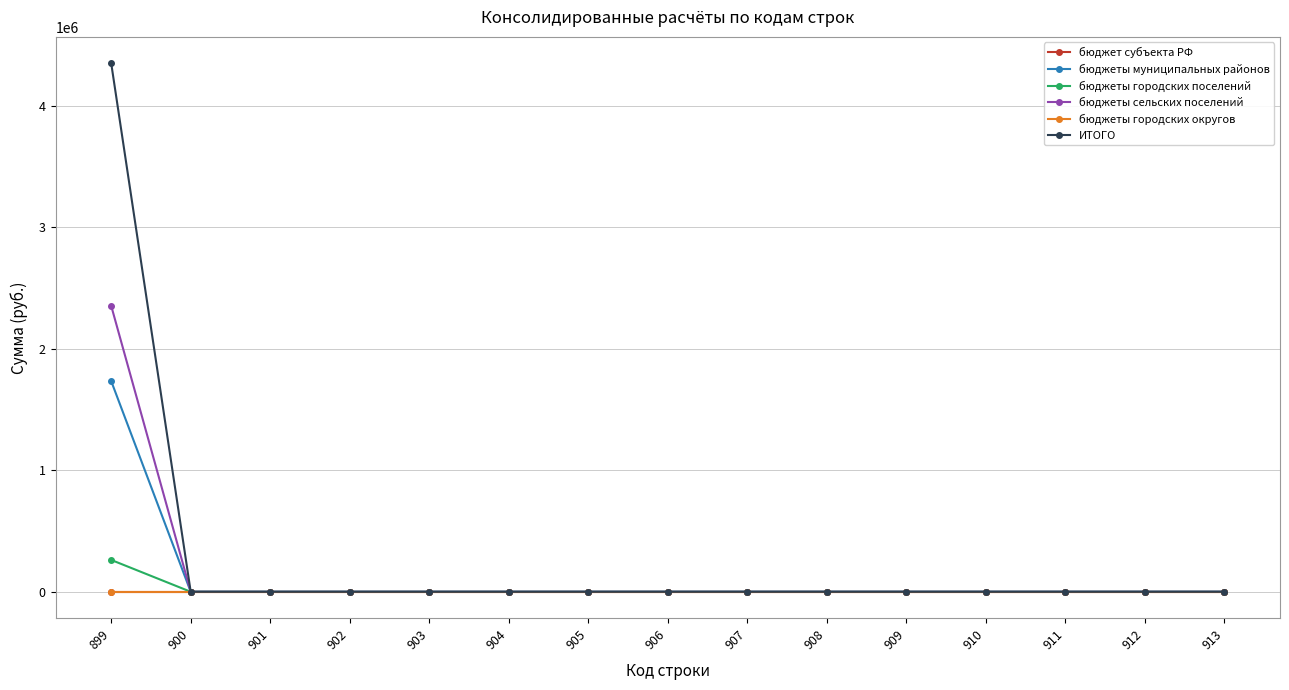

Reading left to right, list all the values displayed in this chart.

бюджет субъекта РФ: 899=0.0	900=0.0	901=0.0	902=0.0	903=0.0	904=0.0	905=0.0	906=0.0	907=0.0	908=0.0	909=0.0	910=0.0	911=0.0	912=0.0	913=0.0
бюджеты муниципальных районов: 899=1733920.0	900=0.0	901=0.0	902=0.0	903=0.0	904=0.0	905=0.0	906=0.0	907=0.0	908=0.0	909=0.0	910=0.0	911=0.0	912=0.0	913=0.0
бюджеты городских поселений: 899=262113.5	900=0.0	901=0.0	902=0.0	903=0.0	904=0.0	905=0.0	906=0.0	907=0.0	908=0.0	909=0.0	910=0.0	911=0.0	912=0.0	913=0.0
бюджеты сельских поселений: 899=2353351.2	900=0.0	901=0.0	902=0.0	903=0.0	904=0.0	905=0.0	906=0.0	907=0.0	908=0.0	909=0.0	910=0.0	911=0.0	912=0.0	913=0.0
бюджеты городских округов: 899=0.0	900=0.0	901=0.0	902=0.0	903=0.0	904=0.0	905=0.0	906=0.0	907=0.0	908=0.0	909=0.0	910=0.0	911=0.0	912=0.0	913=0.0
ИТОГО: 899=4349384.7	900=0.0	901=0.0	902=0.0	903=0.0	904=0.0	905=0.0	906=0.0	907=0.0	908=0.0	909=0.0	910=0.0	911=0.0	912=0.0	913=0.0